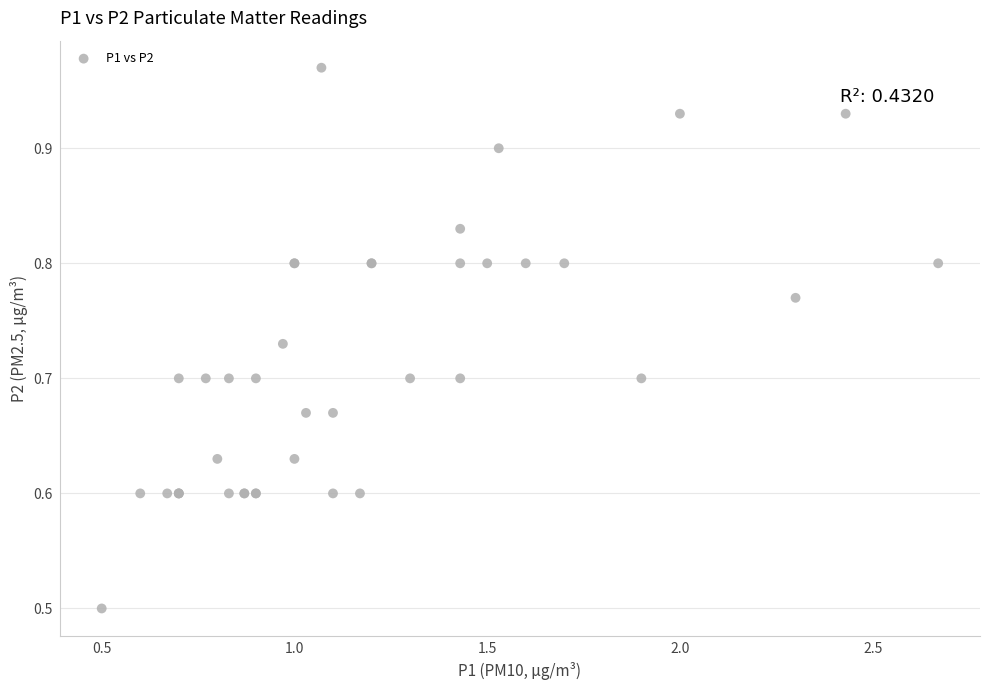

What Y value in the scatter plot is closest to 0?

0.5